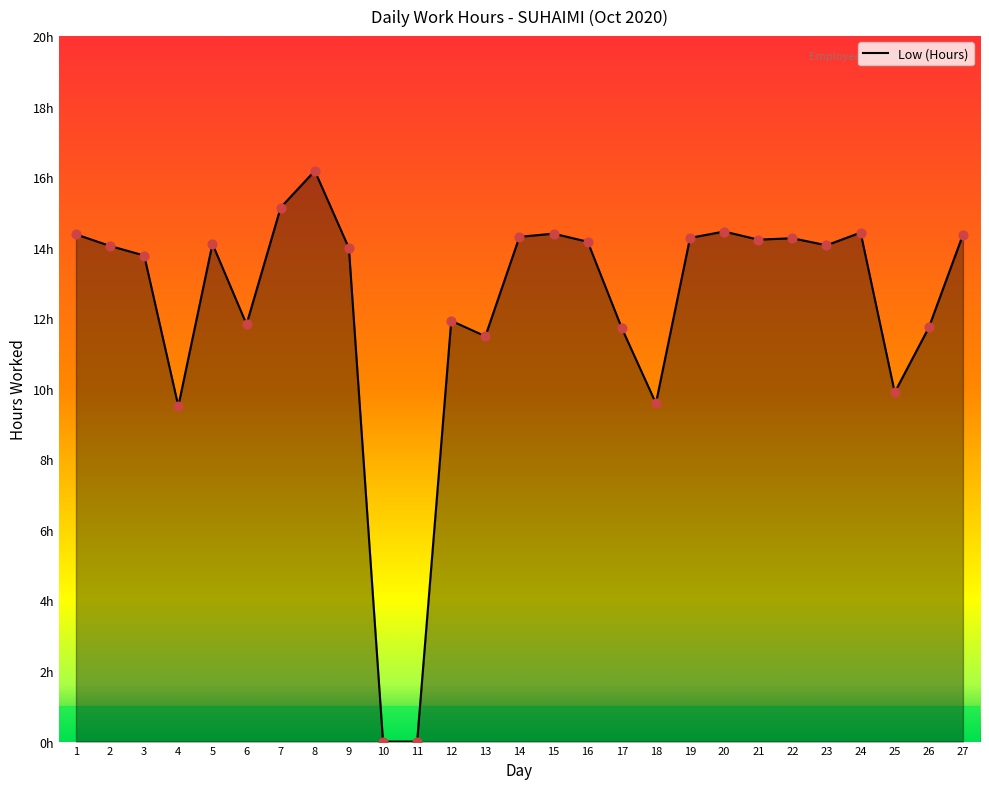

What is the change in value from 19 to 20?

+0.2